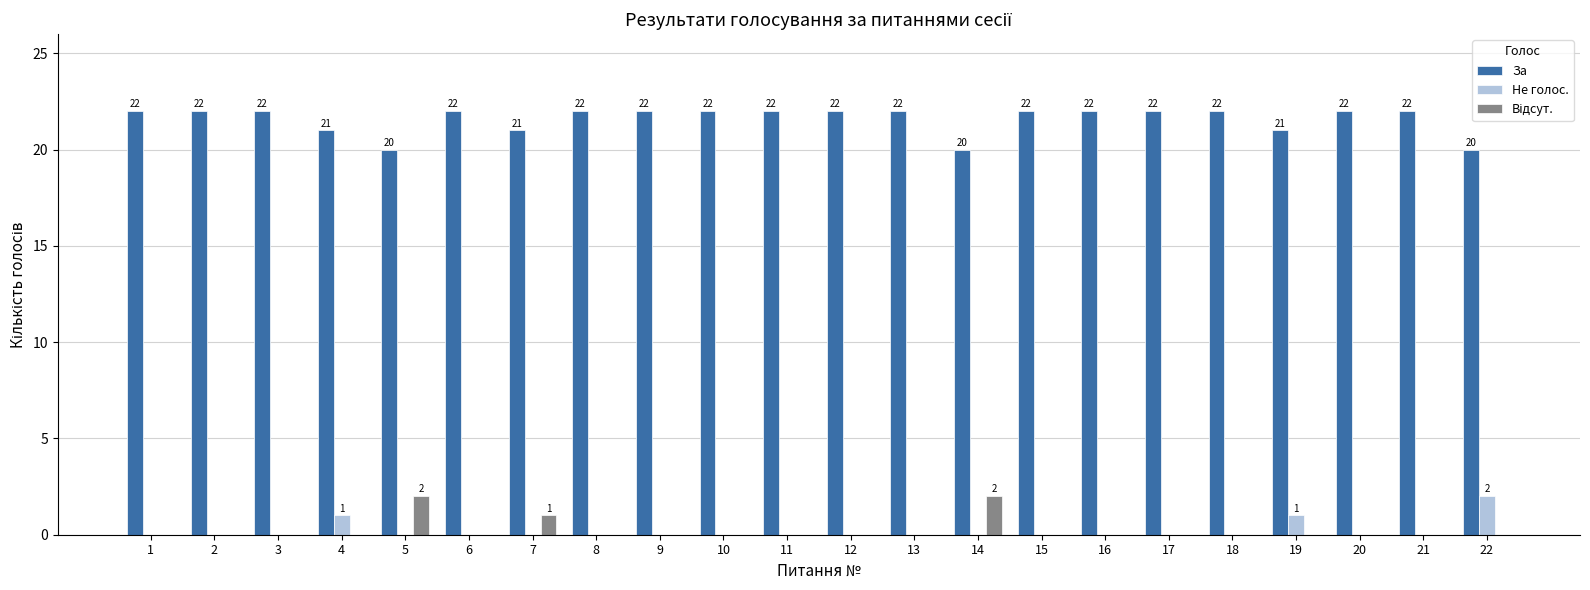

What is the greatest value displayed?

22